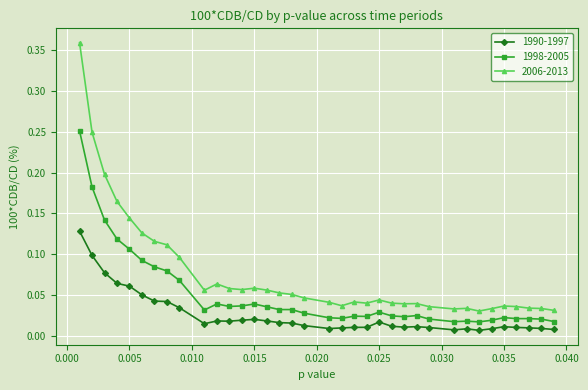

Rank the series by their maximum value, from highest to lowest.

2006-2013, 1998-2005, 1990-1997